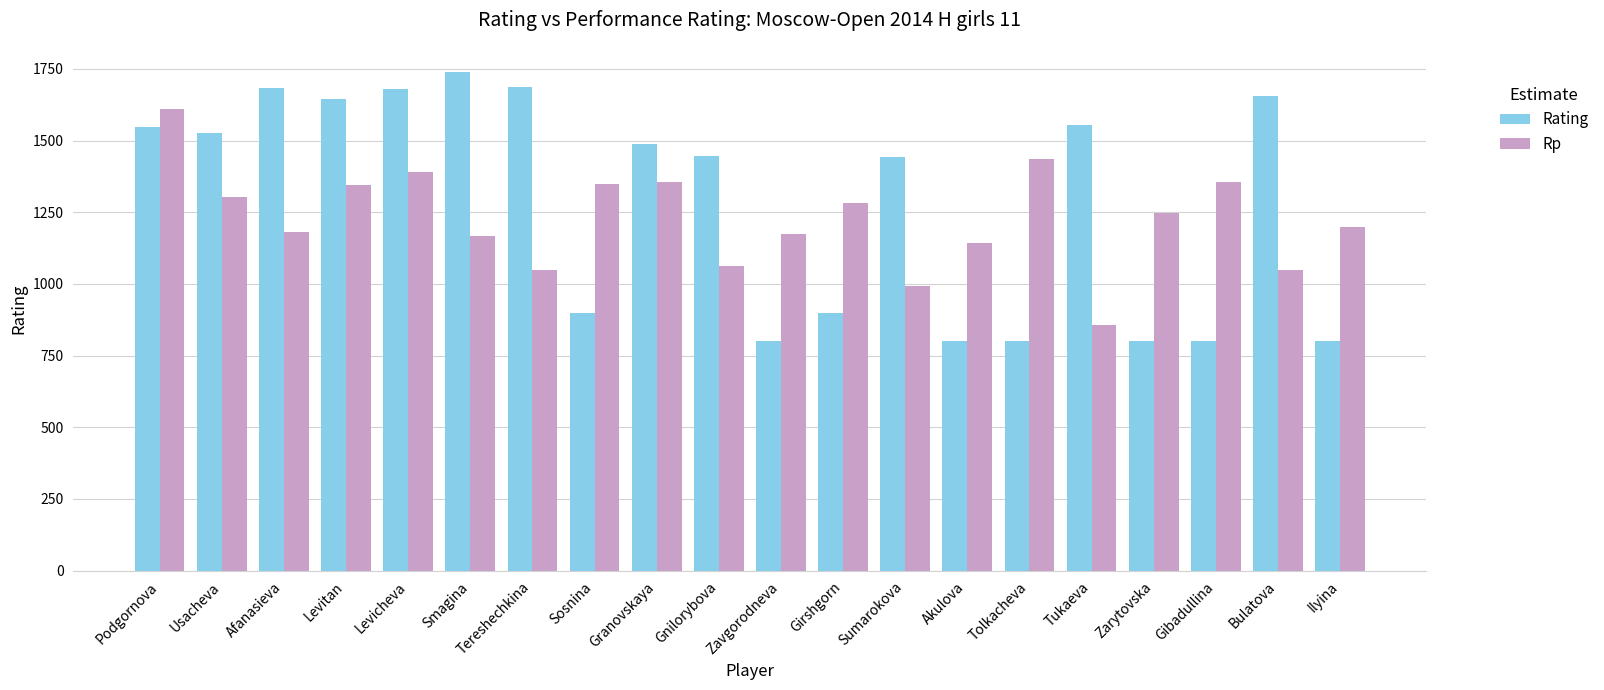

What is the average value of the Rp series?

1227